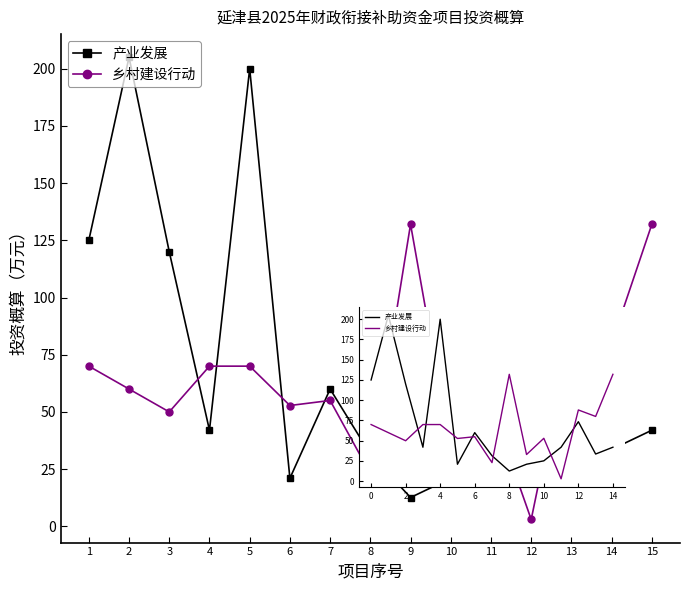

The value of 乡村建设行动 at 4 is 70.0. True or false?

True